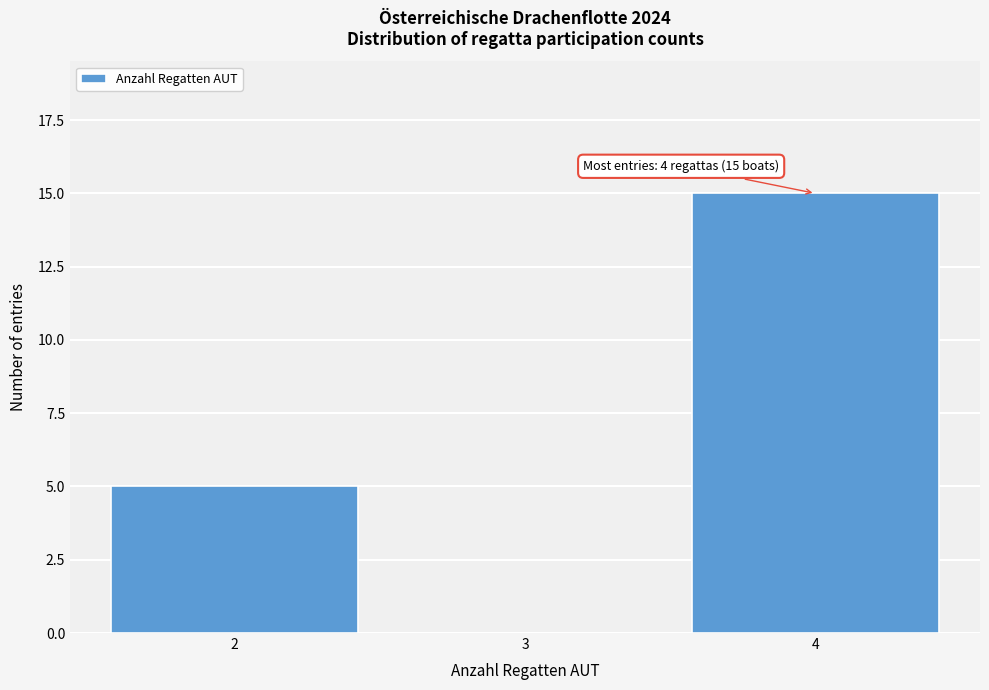

Which range on the x-axis has the tallest bar?

3.5 to 4.5